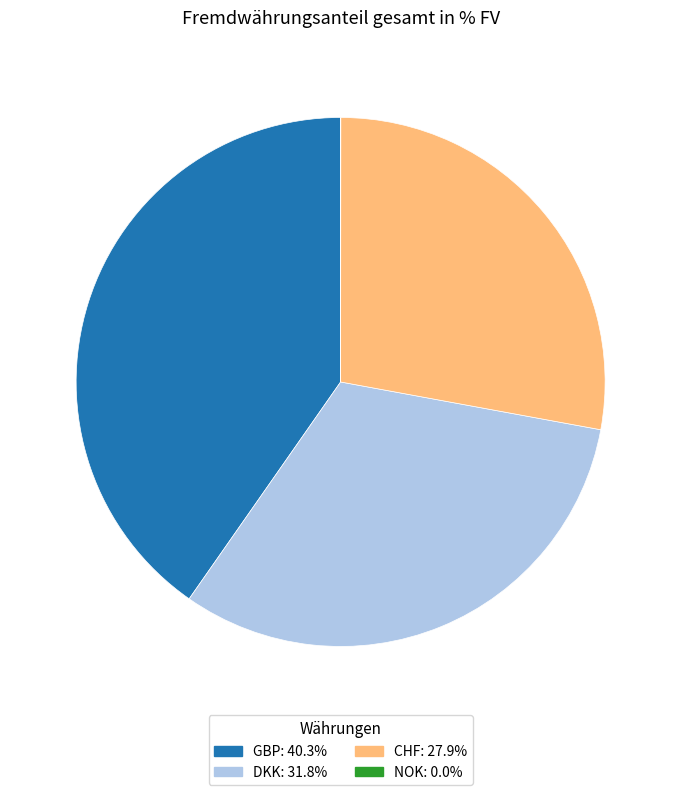

Is it true that CHF is 43% of the pie?

False